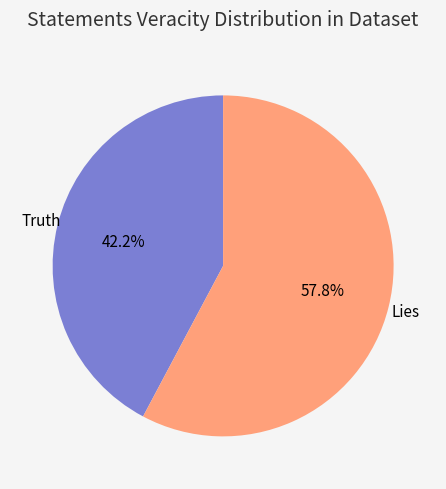

What percentage is NOT represented by Truth?

57.8%